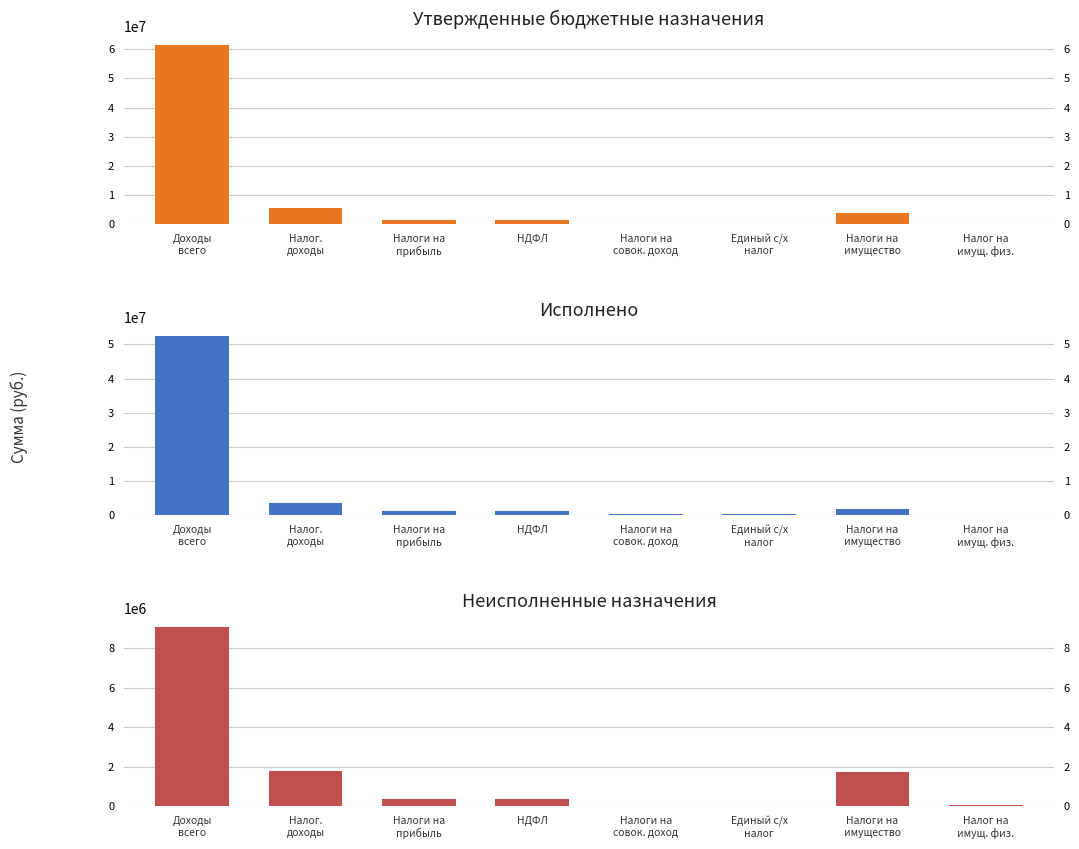

At which label does Исполнено first exceed 1178658?

Доходы
всего